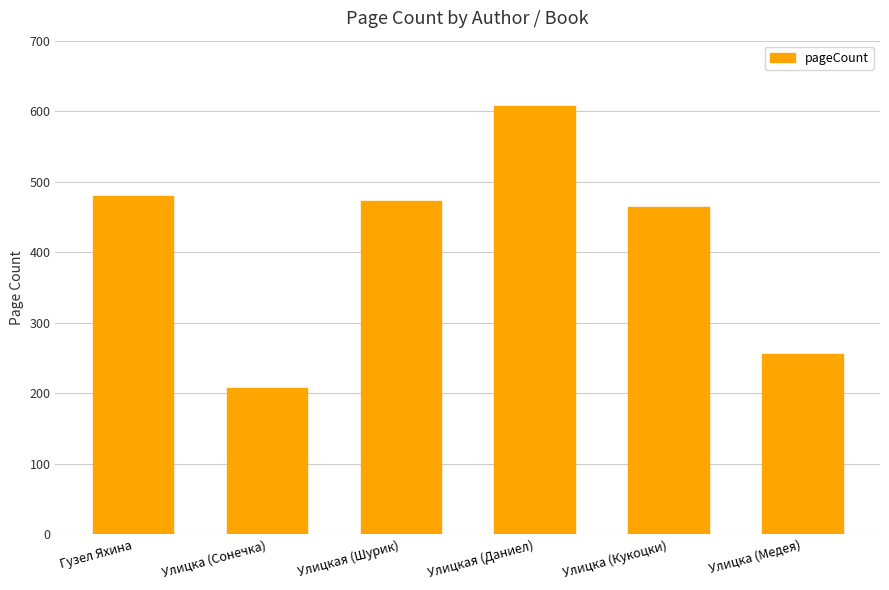

Rank the categories by value from highest to lowest.

Улицкая (Даниел), Гузел Яхина, Улицкая (Шурик), Улицка (Кукоцки), Улицка (Медея), Улицка (Сонечка)